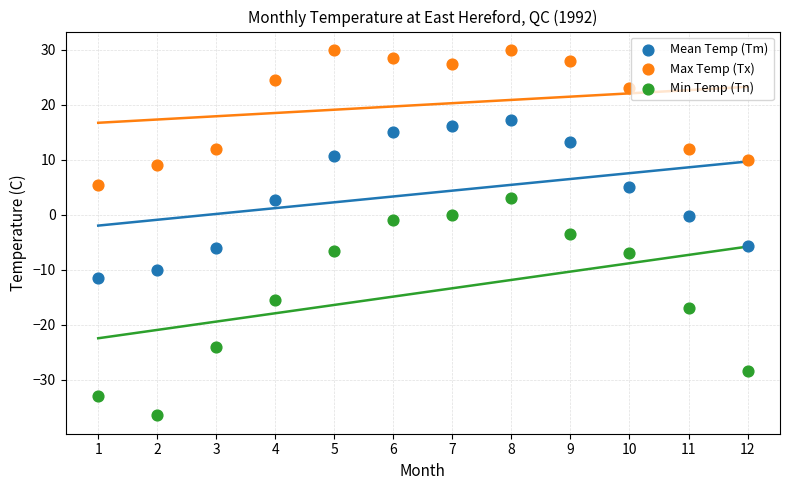

Which series reaches the maximum Y coordinate?

Max Temp (Tx)